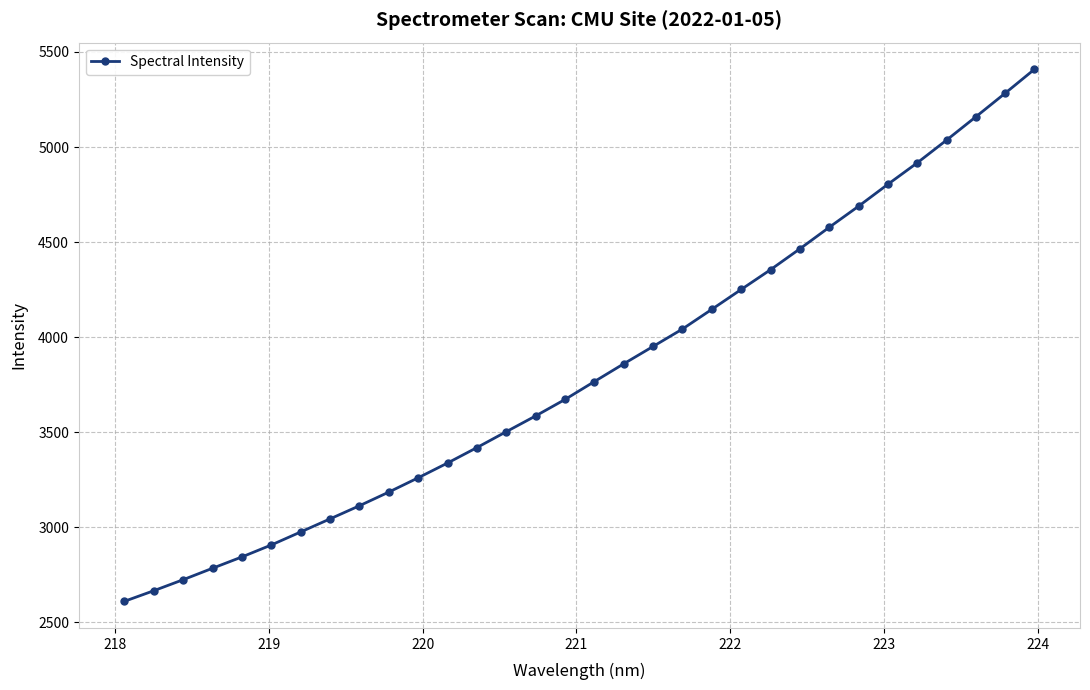

True or false: there are more than 2 points higher than both neighbors.

False